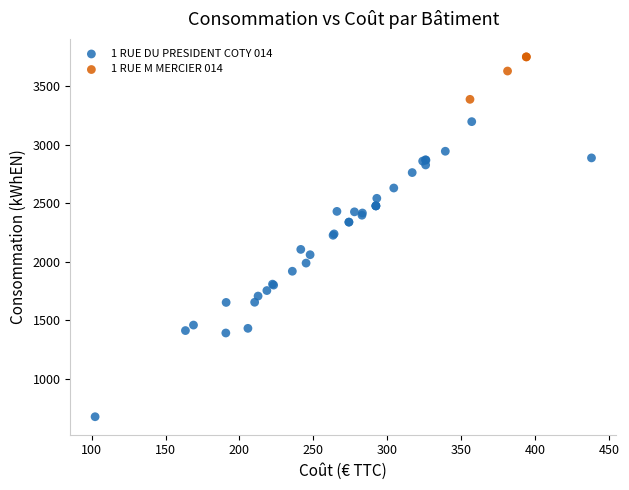

Which series reaches the maximum Y coordinate?

1 RUE M MERCIER 014